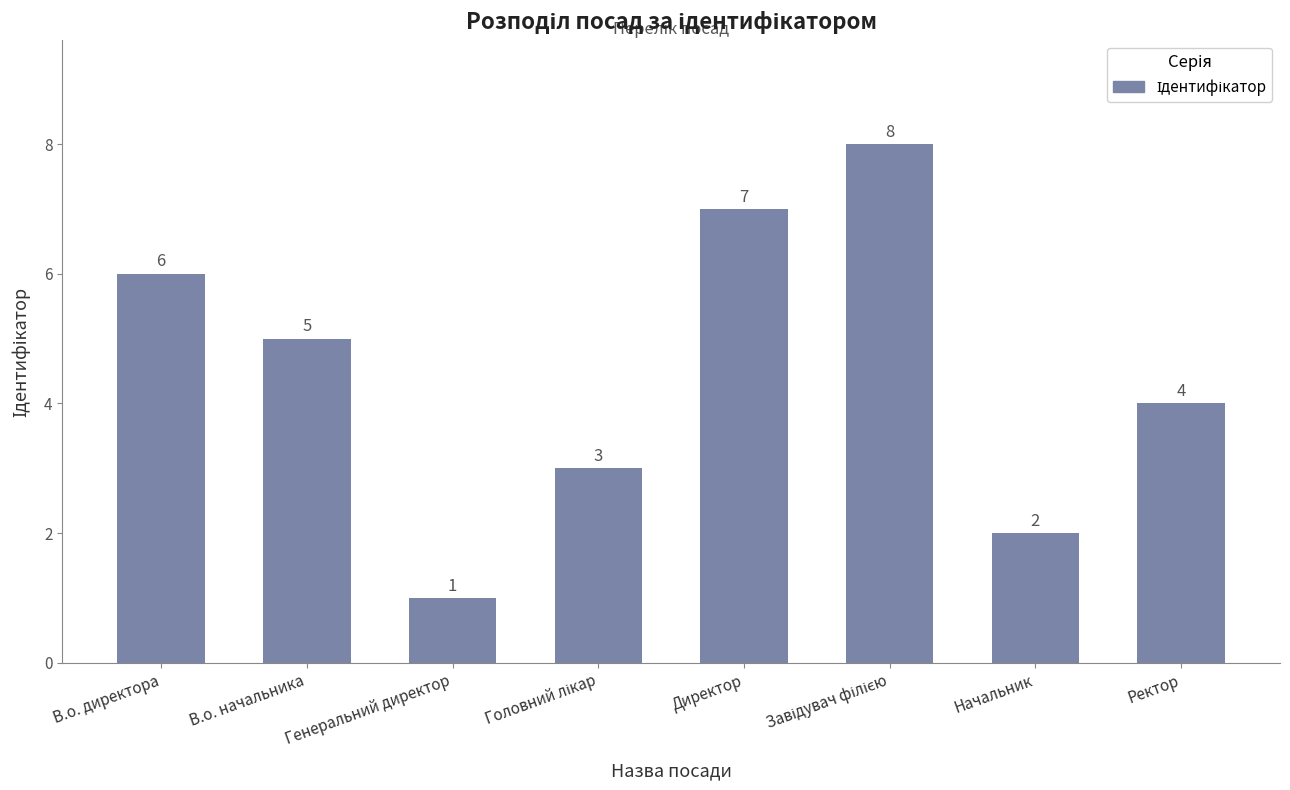

What is the maximum value shown in the chart?

8